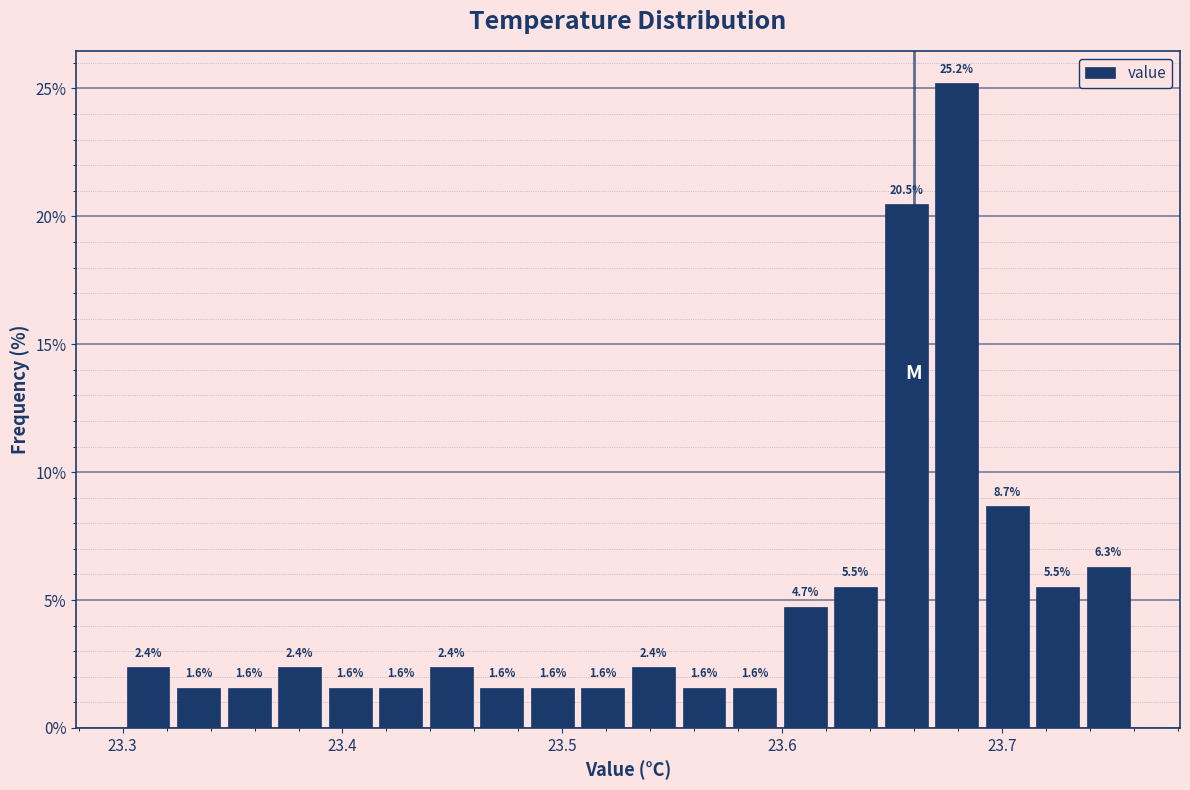

Around what value on the x-axis is the tallest bar? Give the approximate position of its centre, as read against the axis.

23.68